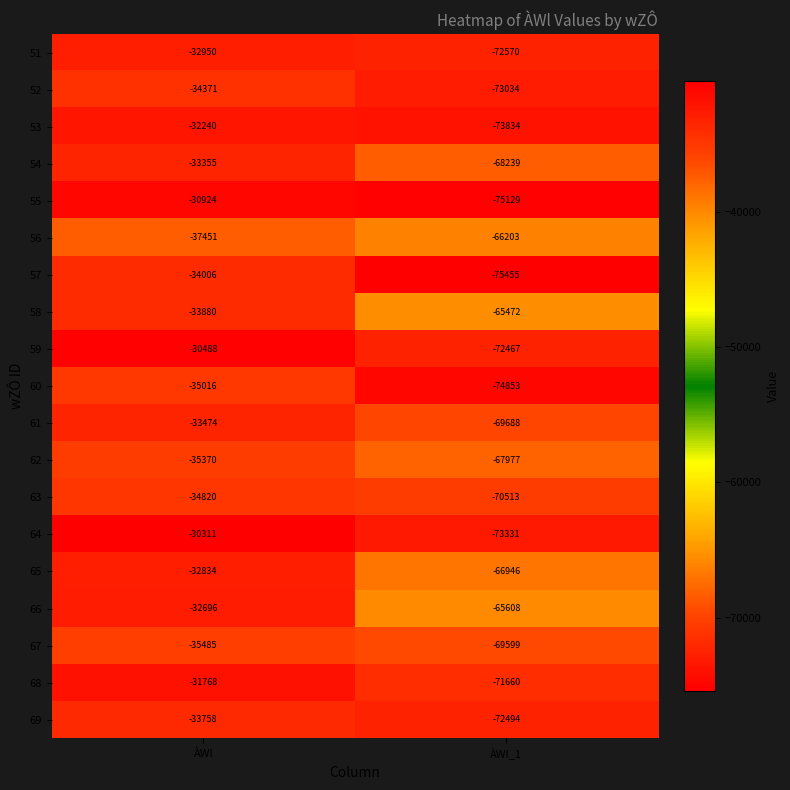

What is the sum of all 64 values?

-103642